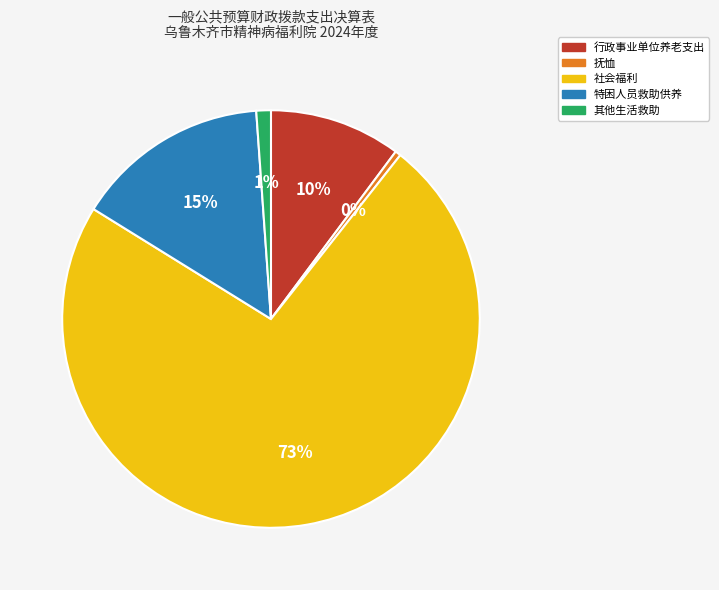

Approximately how many times larger is the value at 社会福利 compared to 抚恤?

166.0